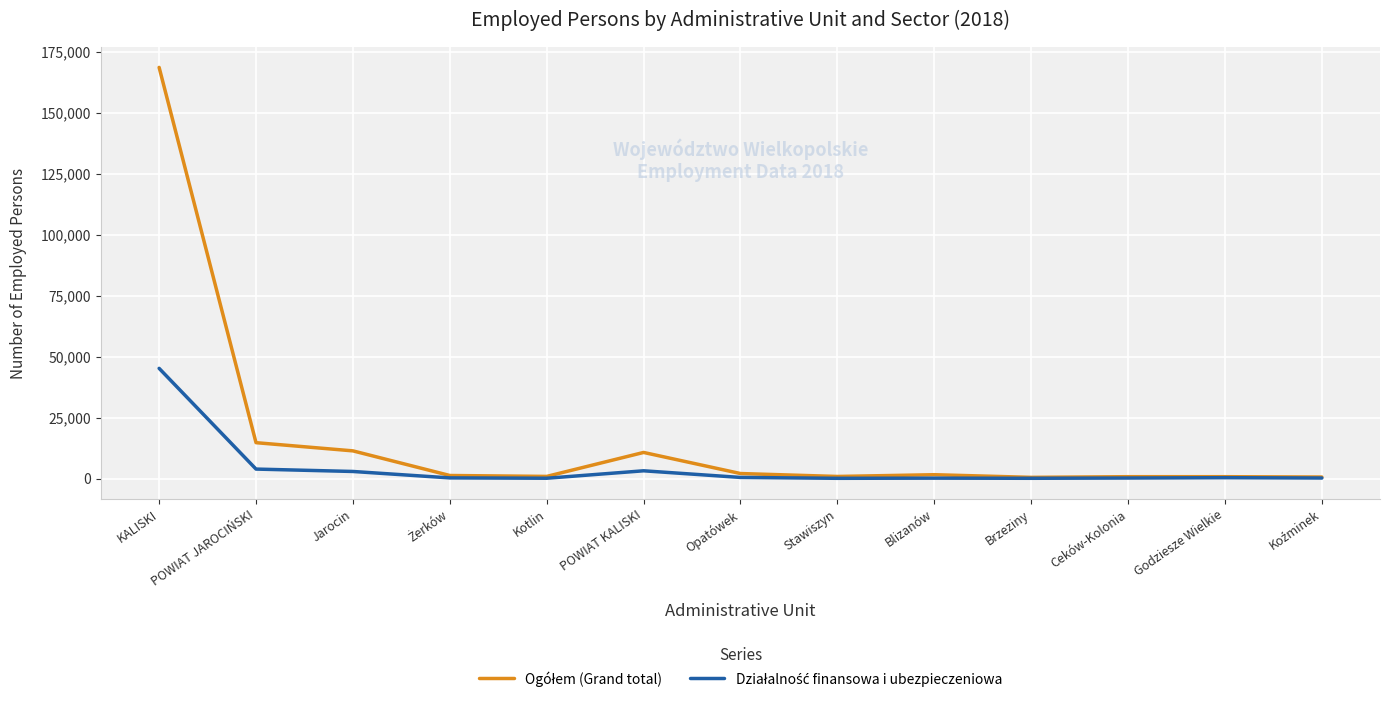

At which category is the sum across all series the highest?

KALISKI